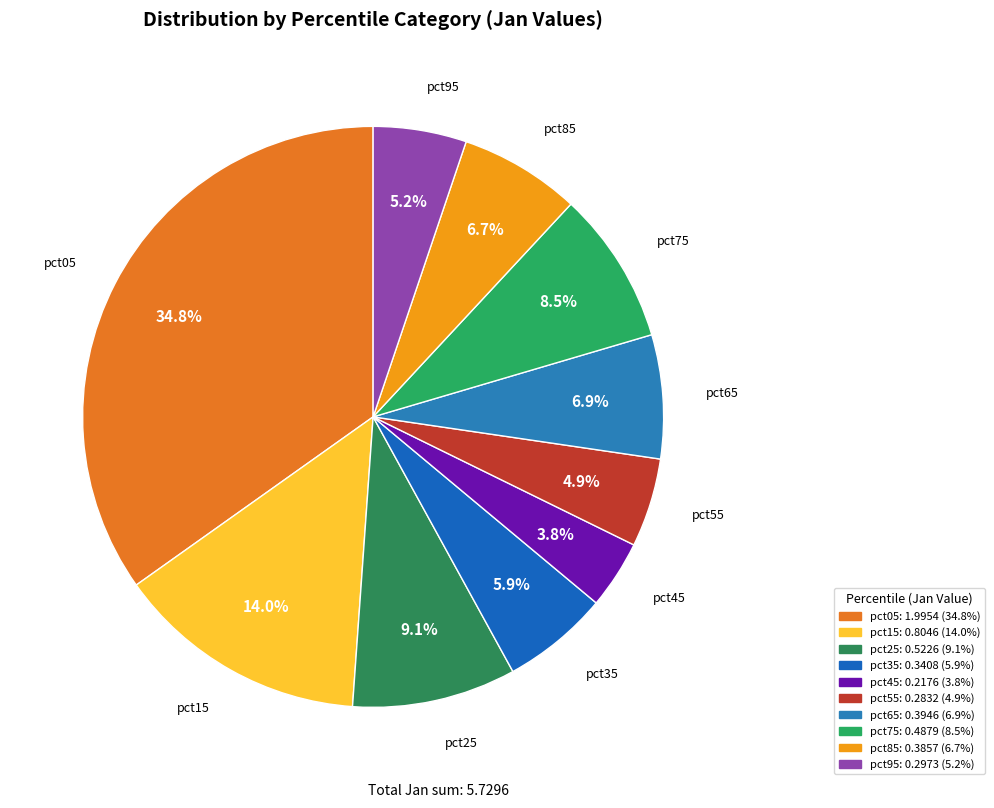

What percentage do pct45 and pct85 together represent?

10.5%